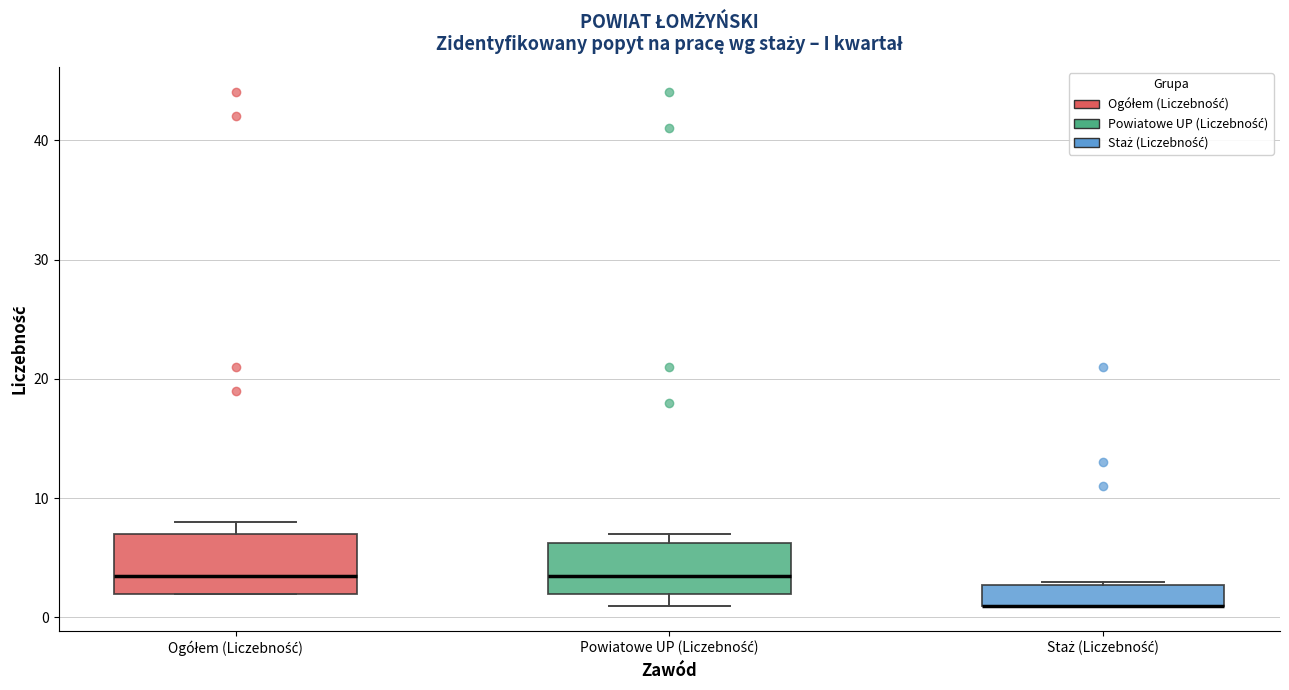

Reading left to right, read every box against the y-axis: the position of its median line, the range the box covers, and the ends of its whiskers. The values are not printed on the chart, so give them approximately, as read against the axis.

Ogółem (Liczebność): median 4, box 2 to 7, whiskers 2 to 8
Powiatowe UP (Liczebność): median 4, box 2 to 6, whiskers 1 to 7
Staż (Liczebność): median 1 (drawn on the box's lower edge), box 1 to 3, whiskers 1 to 3